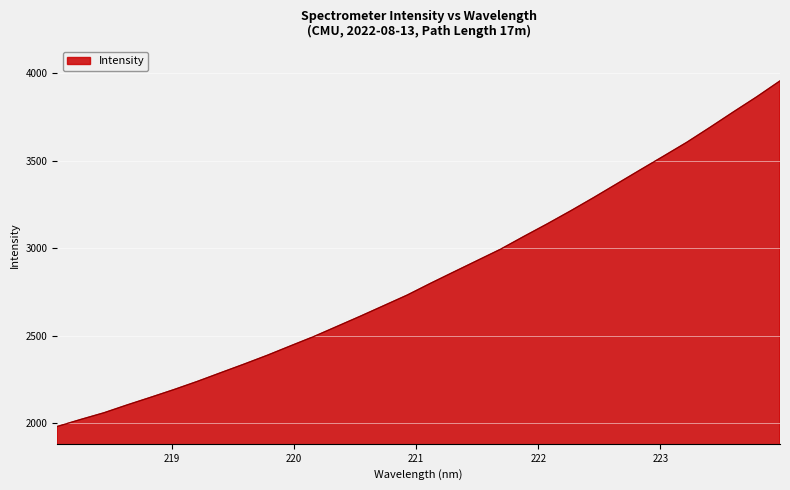

What is the difference between the maximum and minimum values?

1974.8